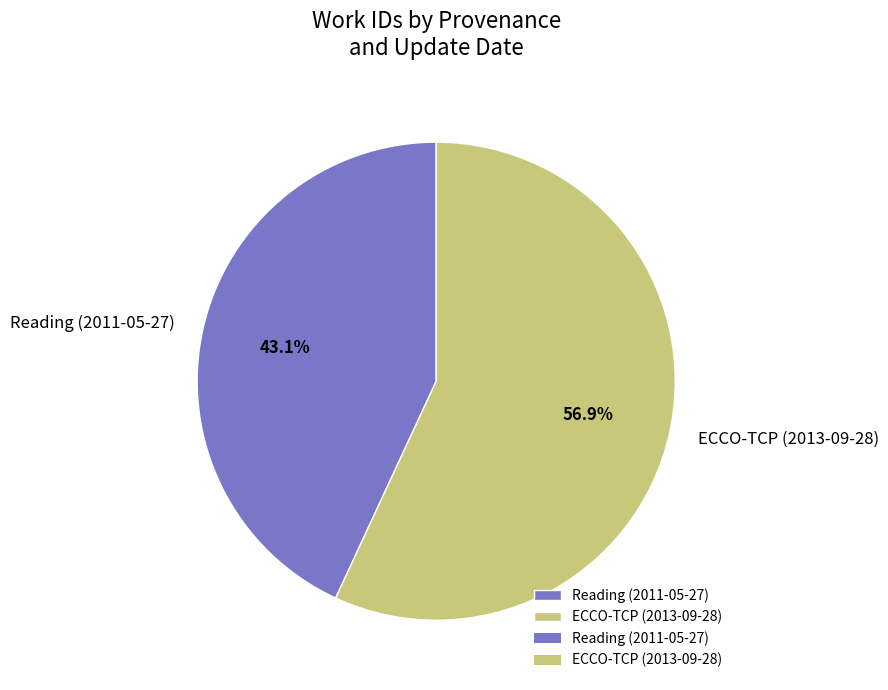

Rank the categories by value from highest to lowest.

ECCO-TCP (2013-09-28), Reading (2011-05-27)